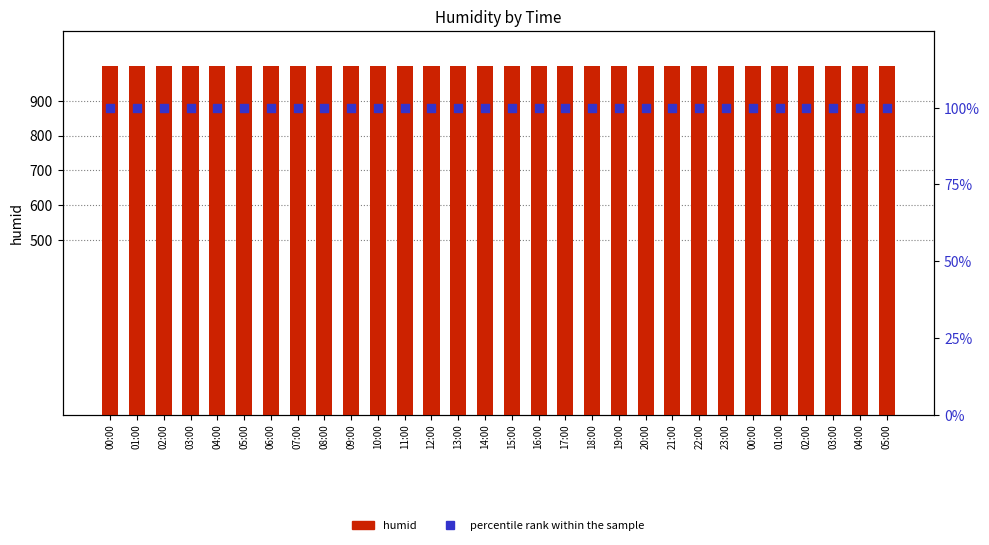

Which series contains the lowest Y value?

percentile rank within the sample